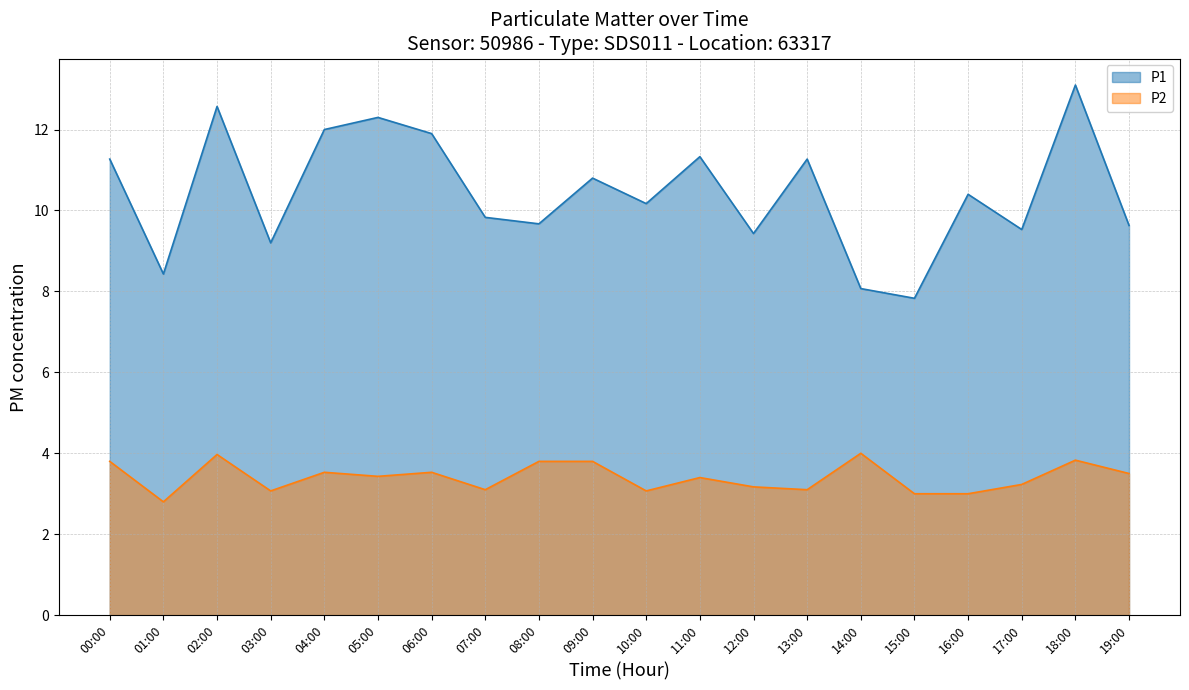

The value of P1 at 16:00 is 15.9. True or false?

False